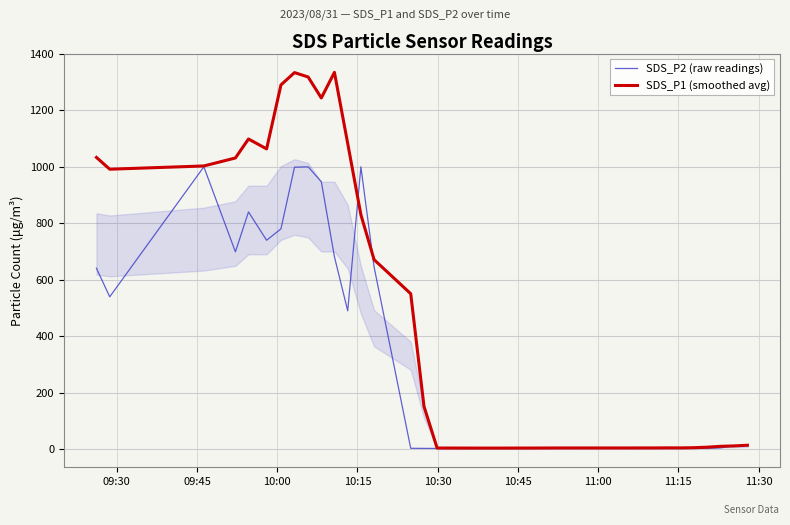

What is the maximum value for SDS_P1 (smoothed avg)?

1334.6